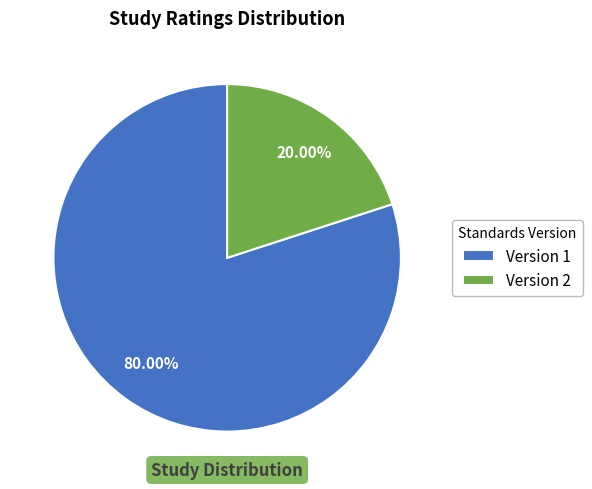

Does Version 2 account for over 50% of the chart?

No